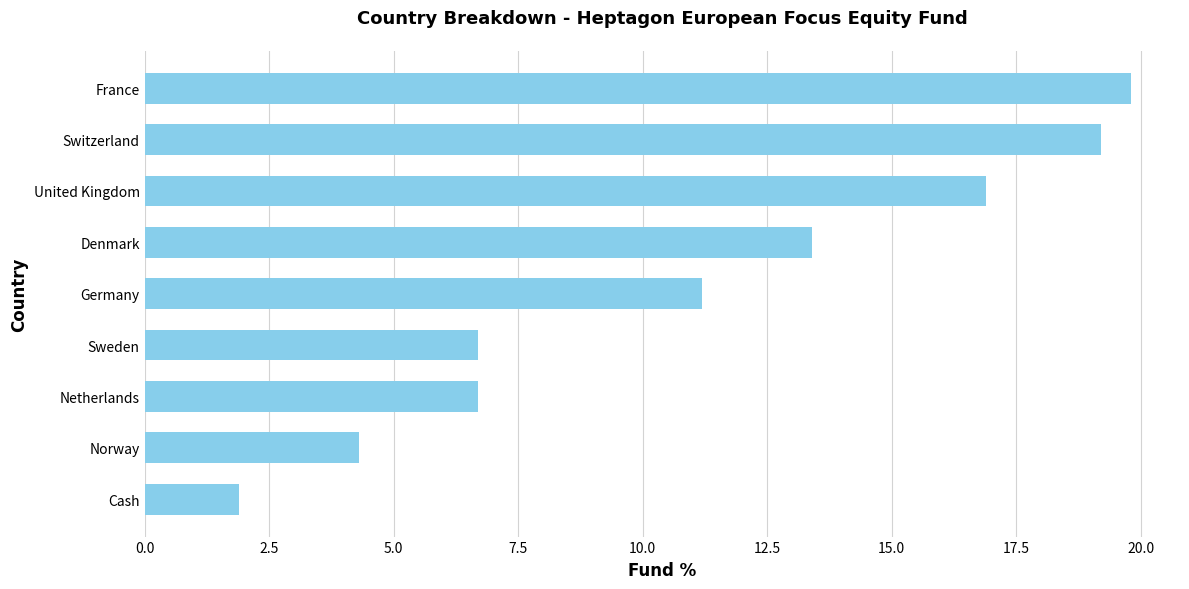

What is the difference between the maximum and minimum values?

17.9